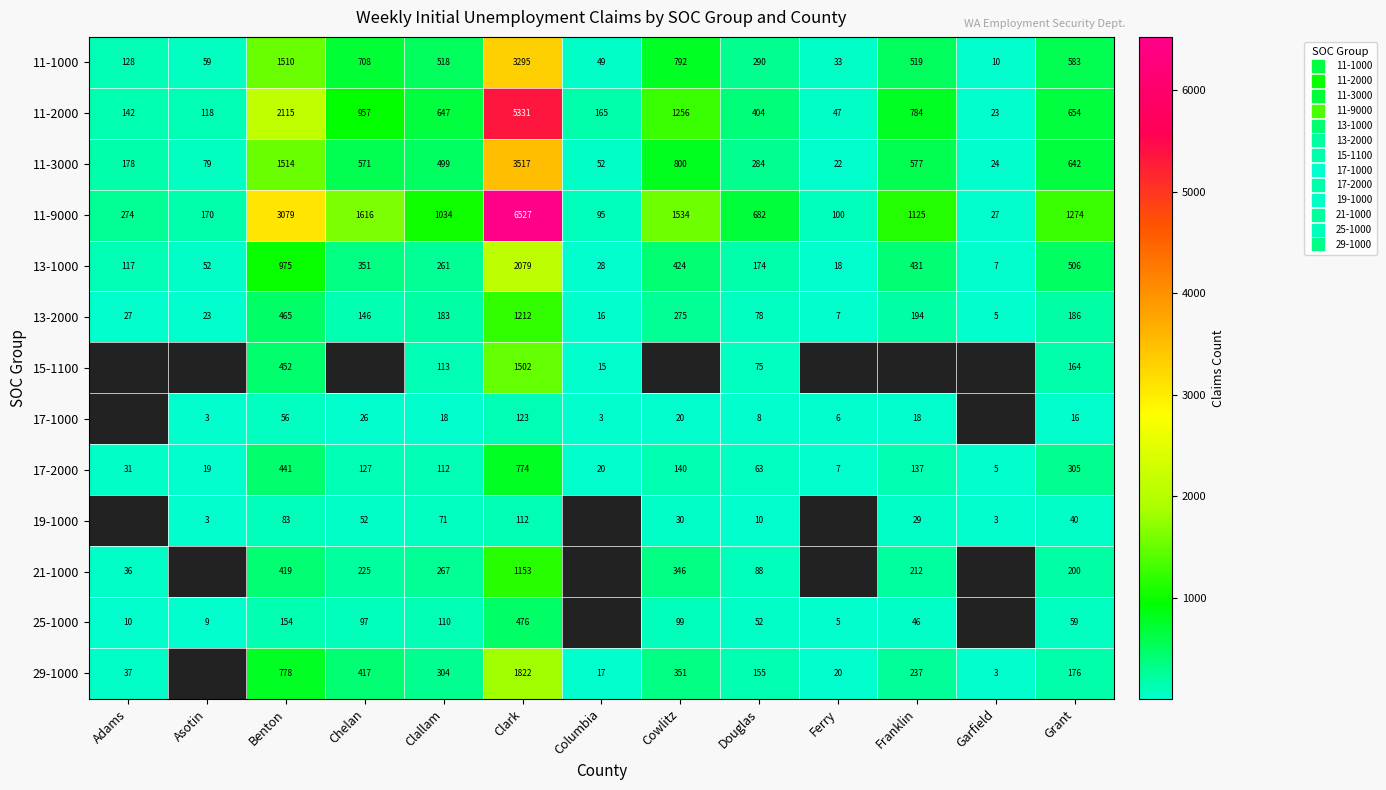

How many data points in 29-1000 are above 176?

6